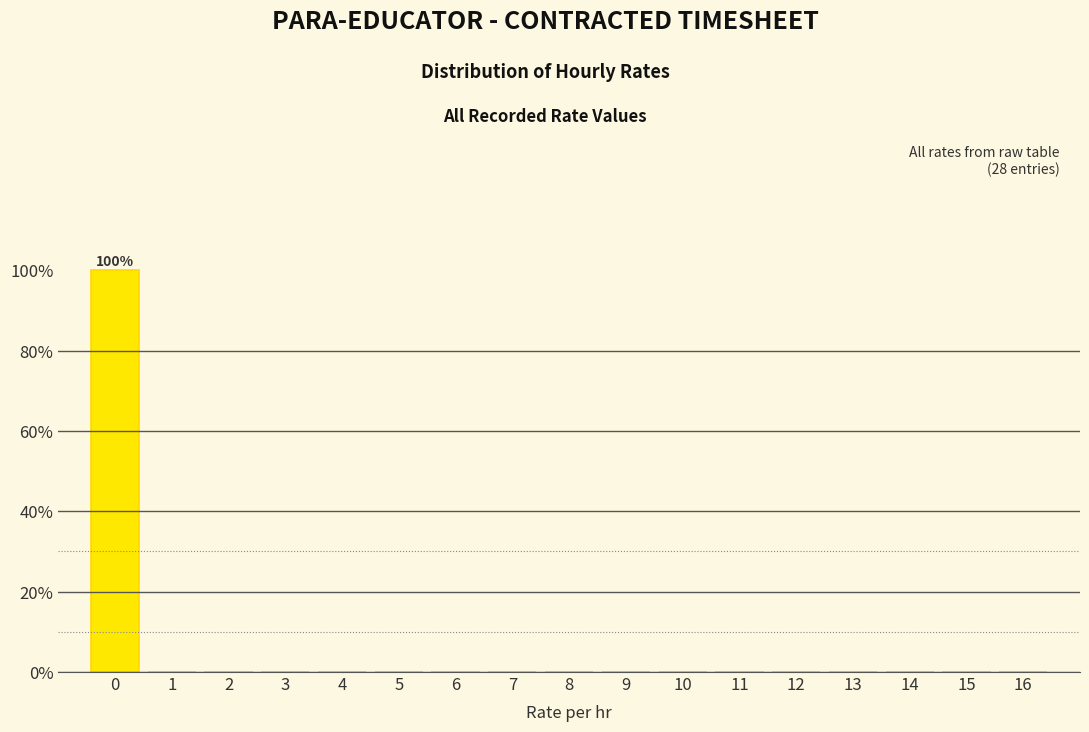

Over which range of the x-axis is the bar tallest?

-0.5 to 0.5